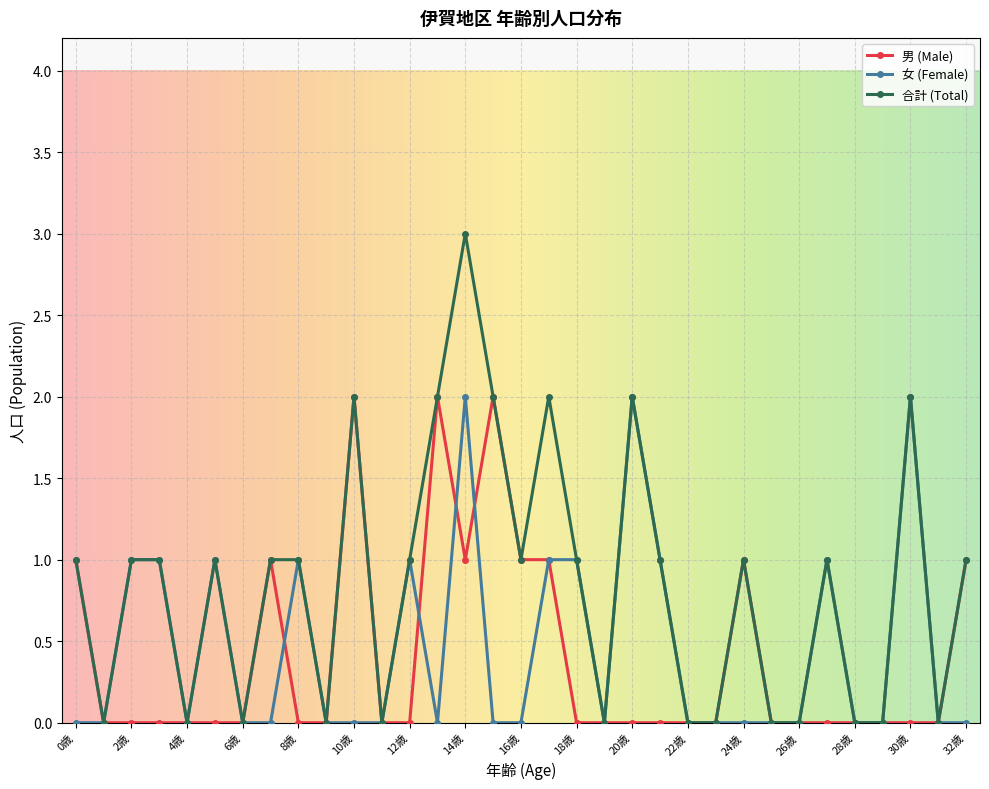

True or false: 男 (Male) has more than 1 points higher than both neighbors.

True